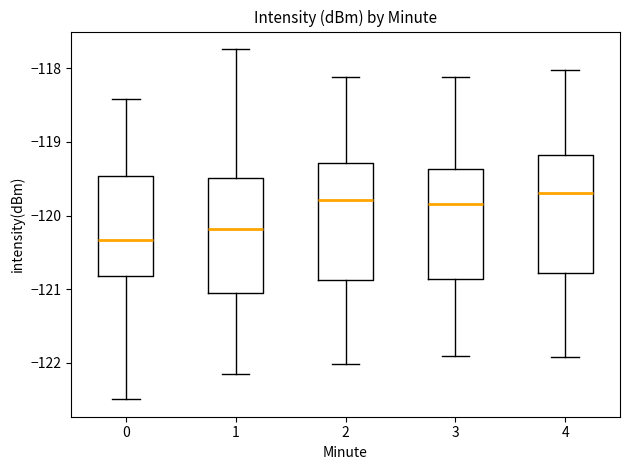

Which box's median line is the lowest?

0